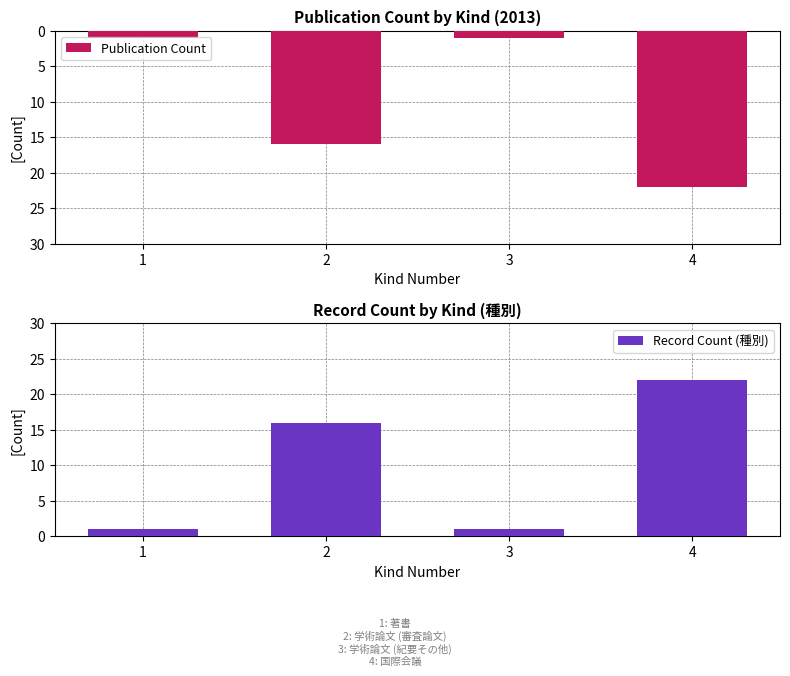

The value of Publication Count at 1 is -1. True or false?

True